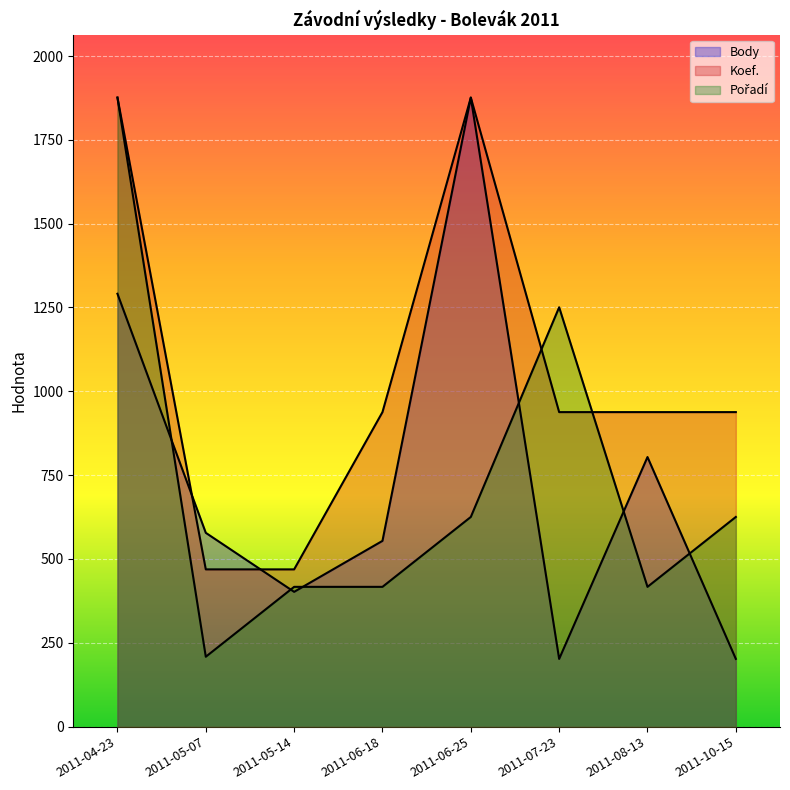

Which category has the highest value in the Pořadí series?

2011-04-23